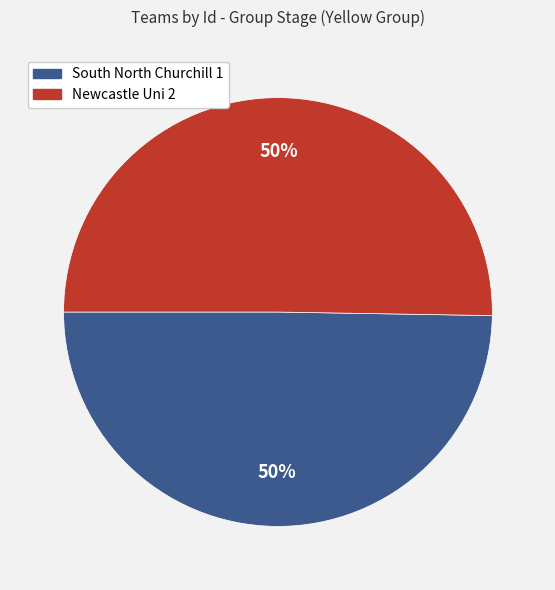

Is the sum of South North Churchill 1 and Newcastle Uni 2 greater than half?

Yes